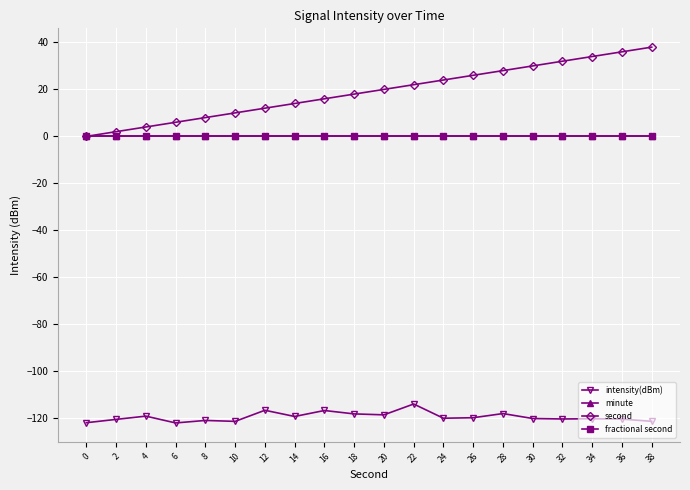

Does the chart have visible grid lines?

Yes